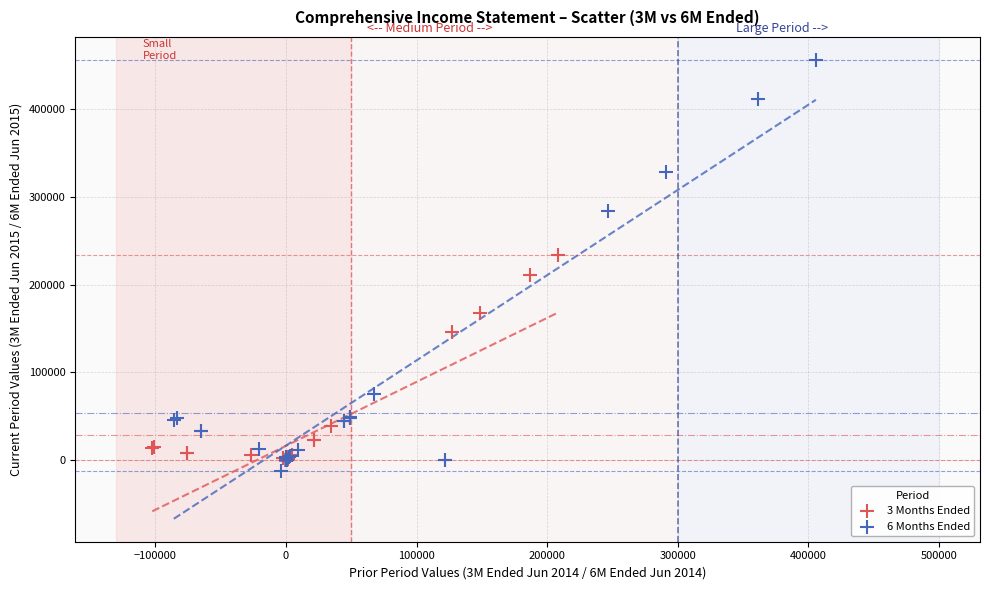

Which series contains the highest Y value?

6 Months Ended